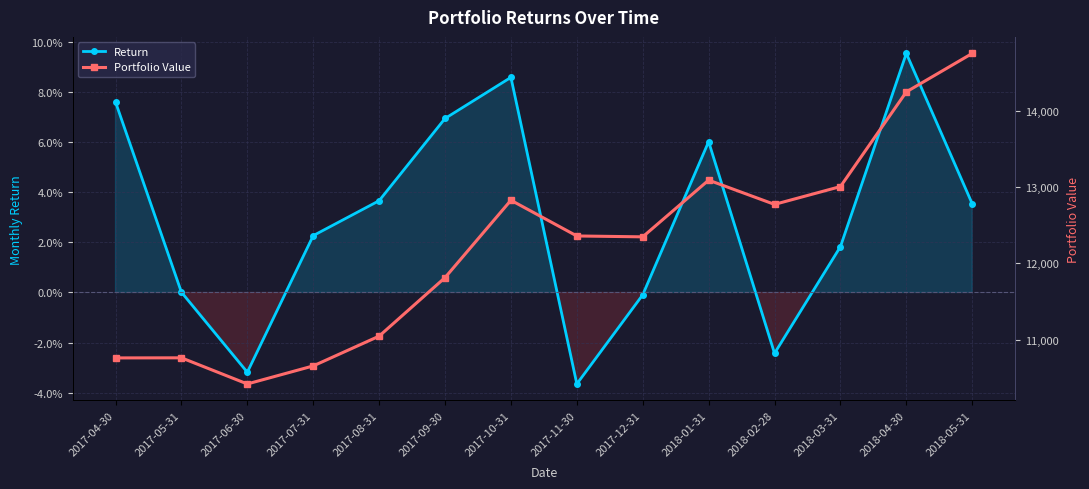

True or false: Return and Portfolio Value cross at least once.

False